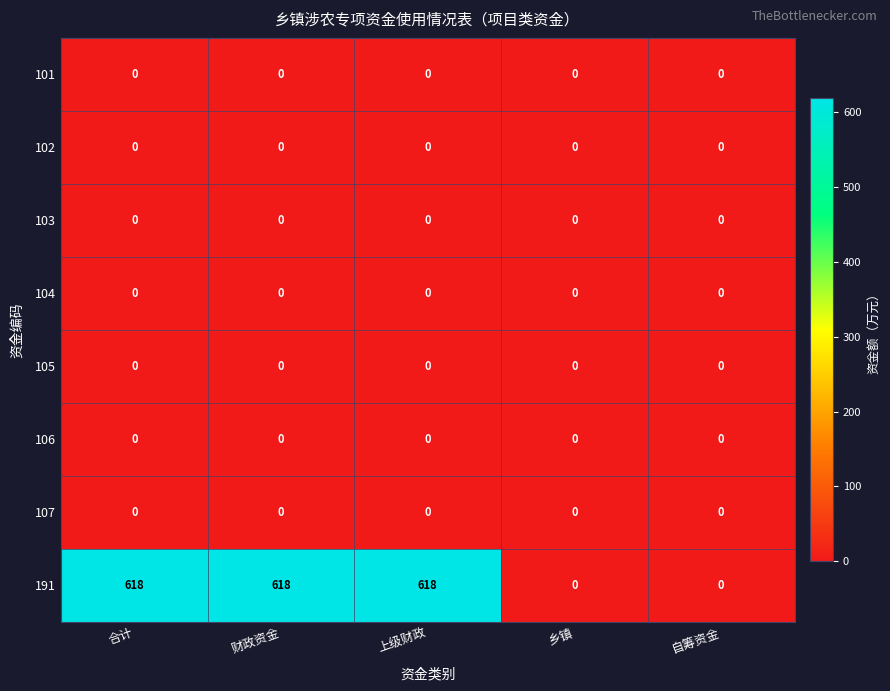

Which series has the largest total across all categories?

191